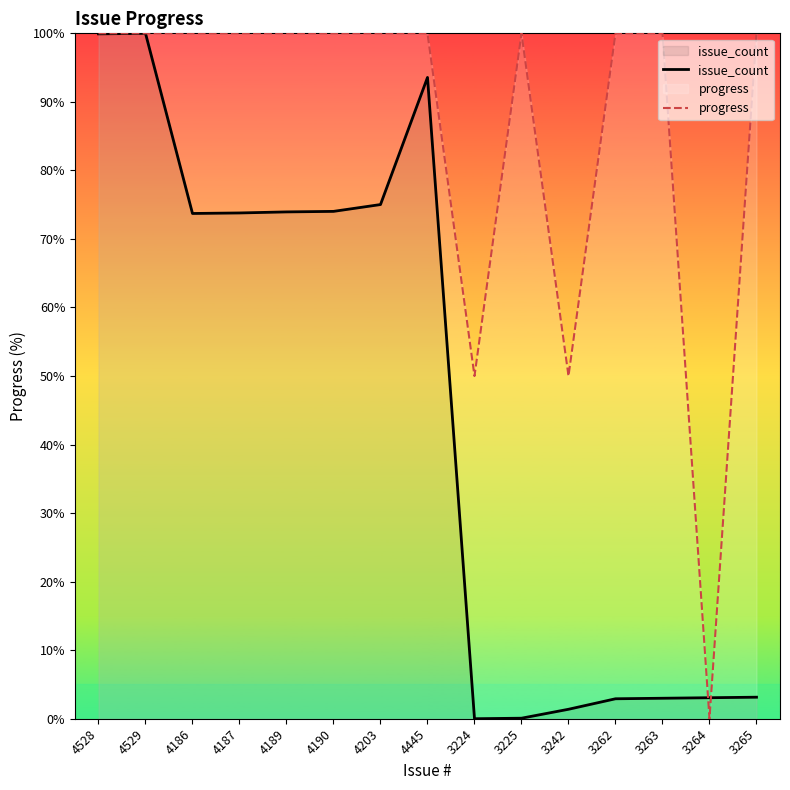

What is the label of the 9th point from the left?

3224